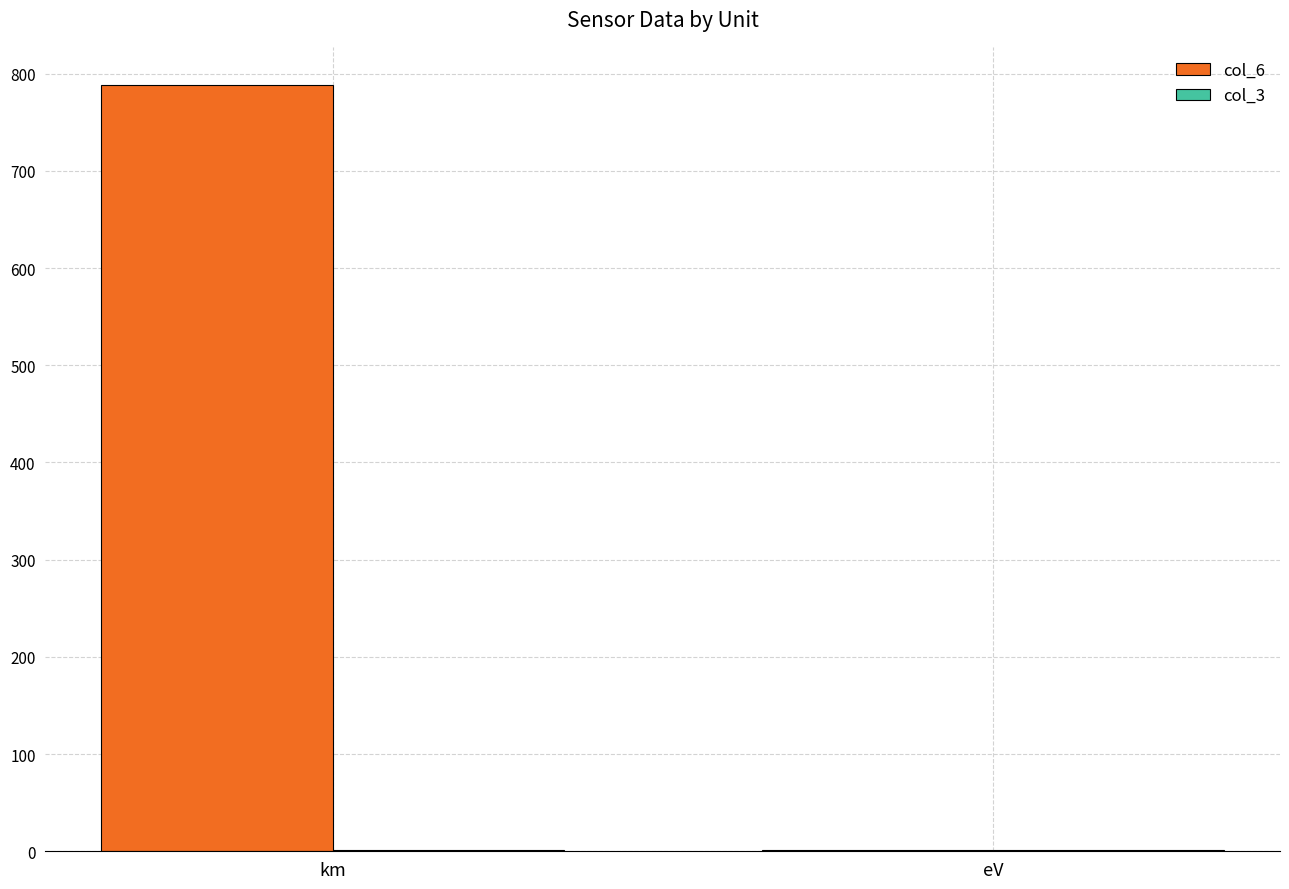

What is the maximum value shown in the chart?

788.2